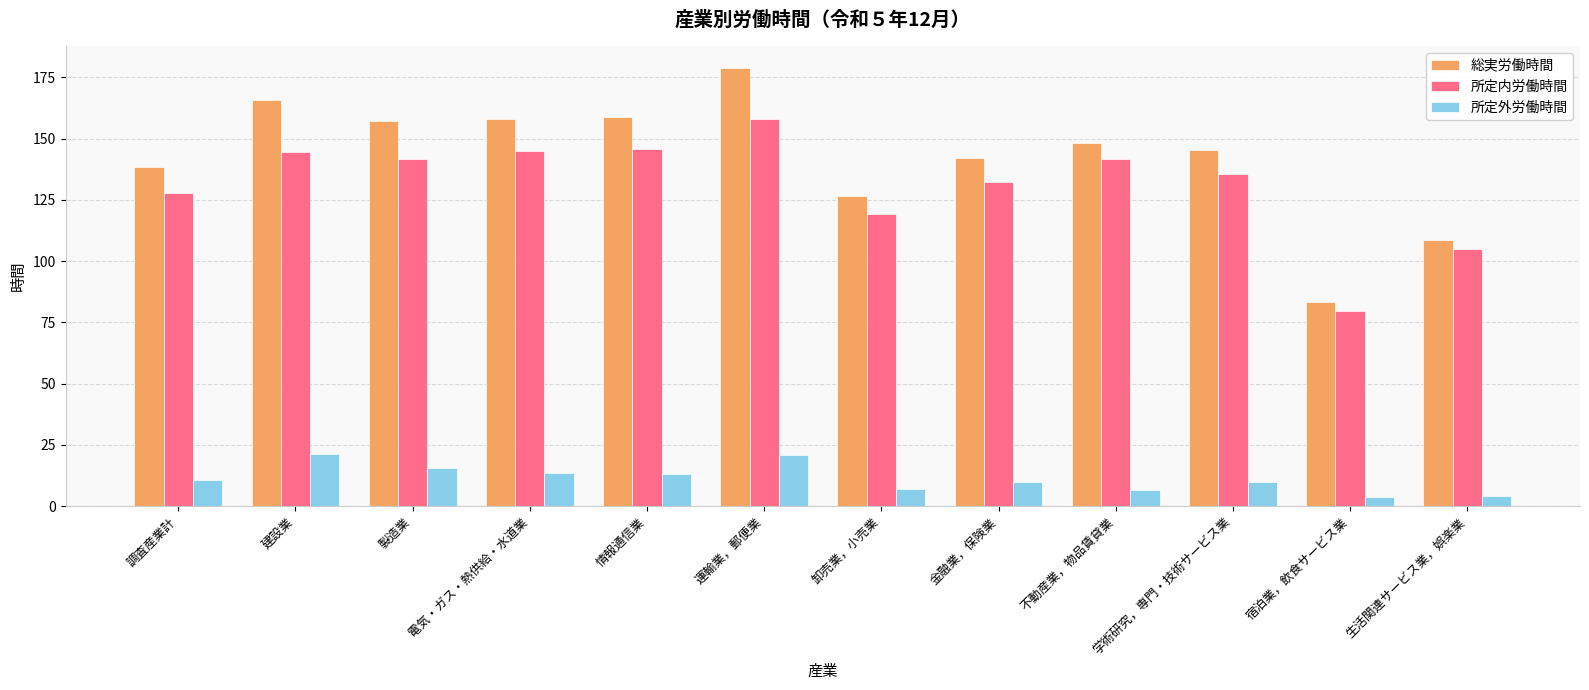

Which series has the largest total across all categories?

総実労働時間